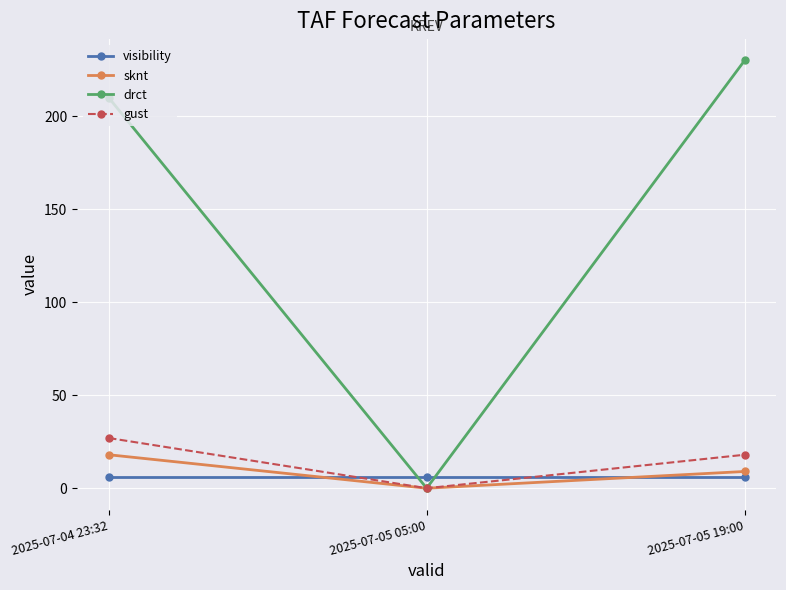

Where is drct nearest to the value 115?

2025-07-04 23:32